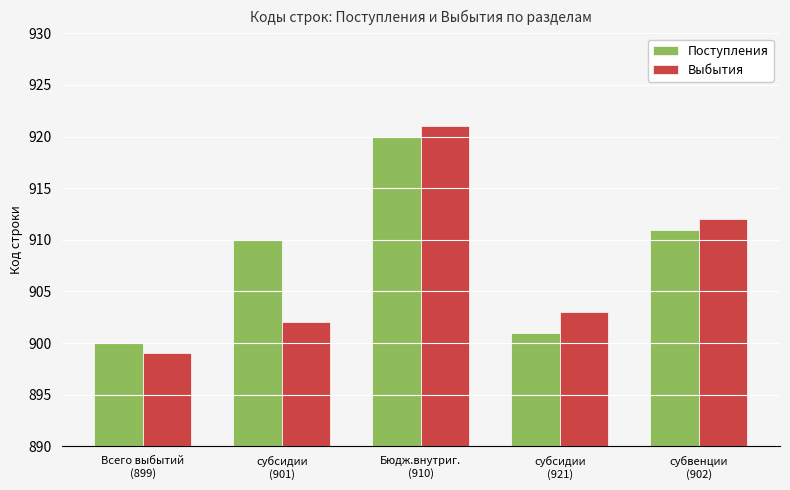

What are all the series names shown in the legend?

Поступления, Выбытия